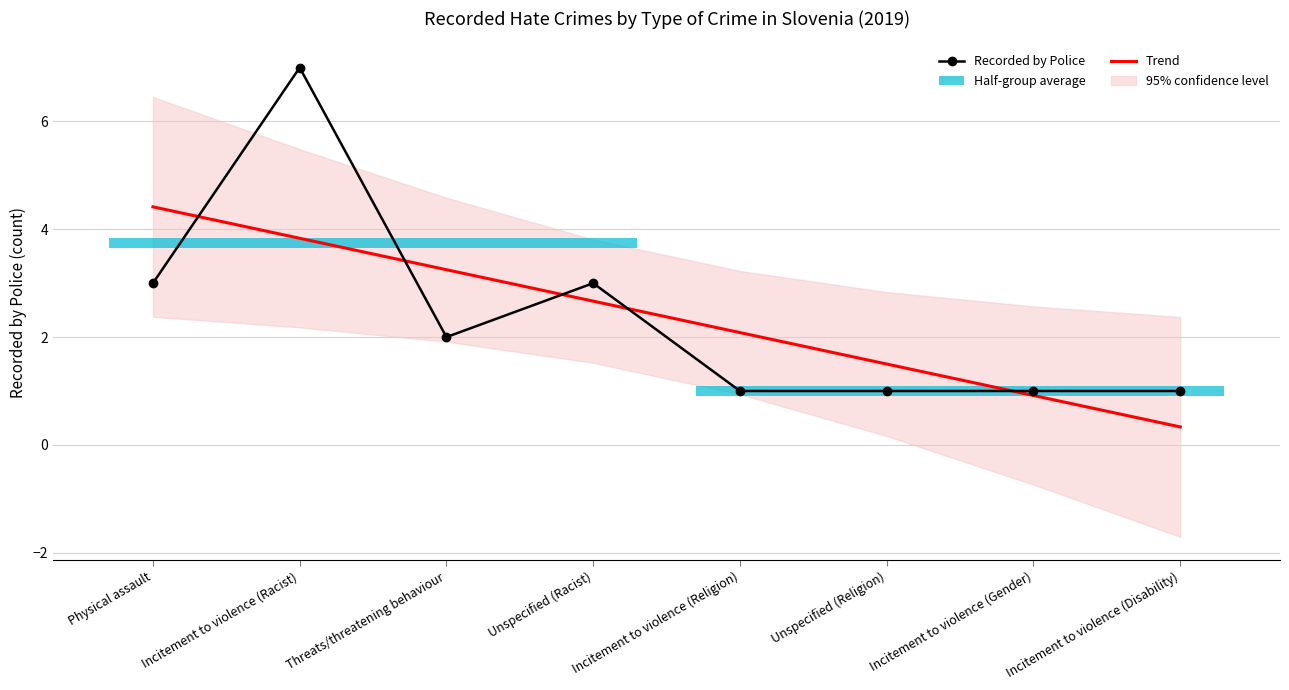

True or false: Recorded by Police and Trend cross at least once.

True